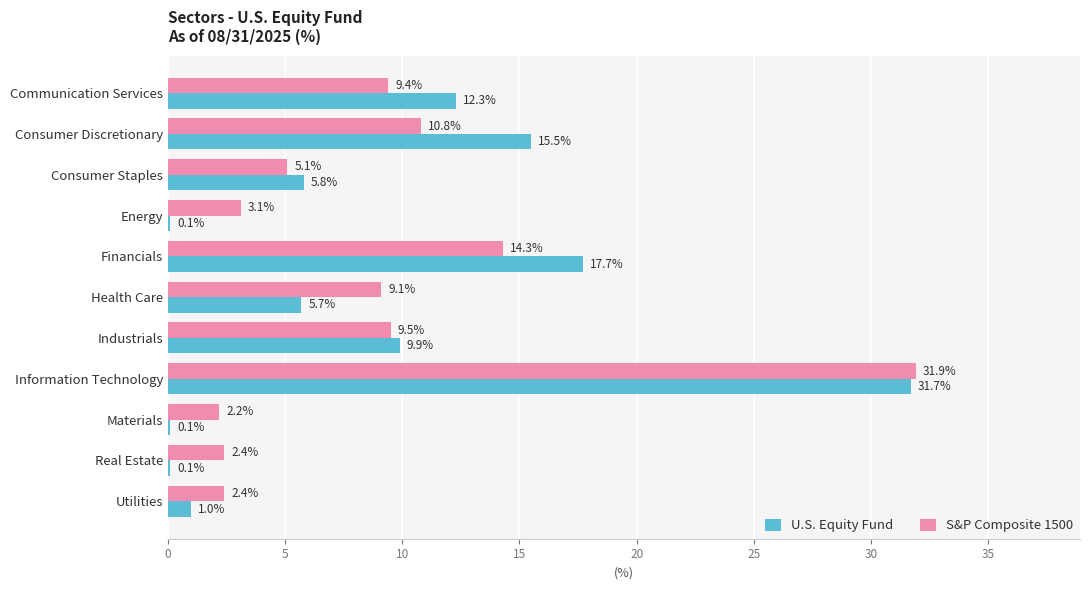

Where is U.S. Equity Fund nearest to the value 15?

Consumer Discretionary